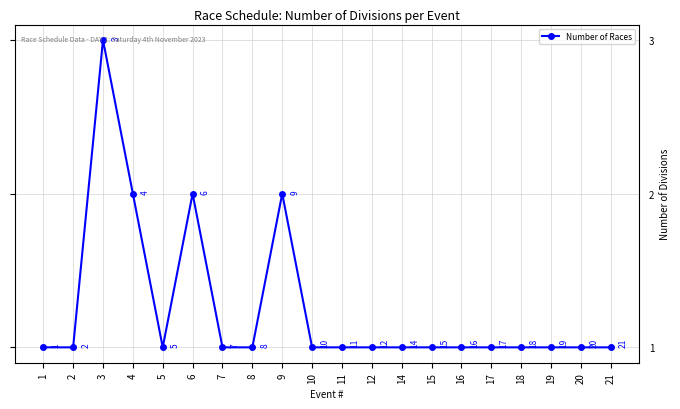

True or false: the data shows 5 at 3.

False